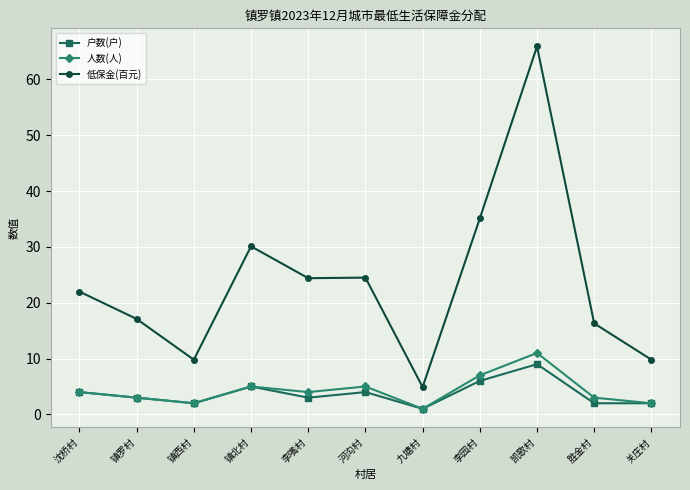

True or false: 户数(户) has a value of 4.0 at 河沟村.

True